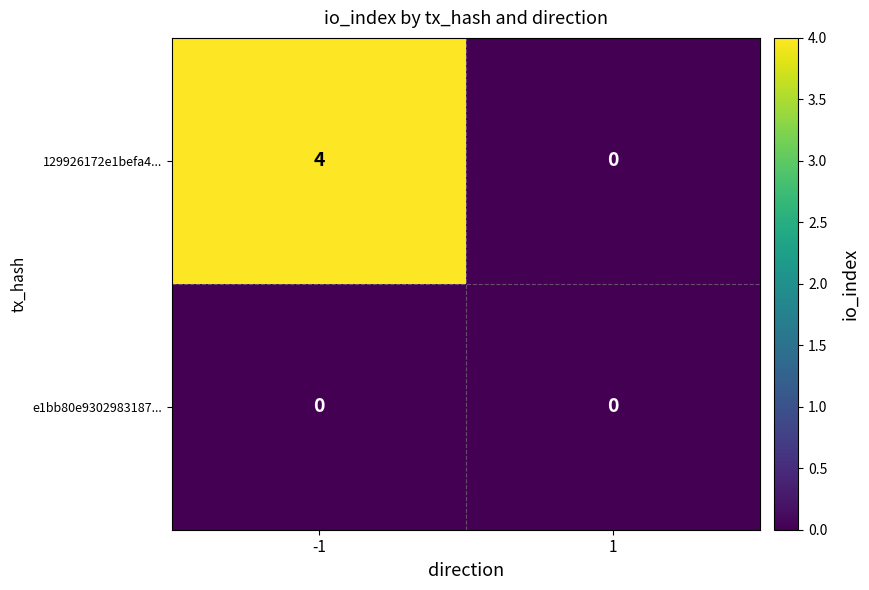

At how many categories does at least one series exceed 3?

1